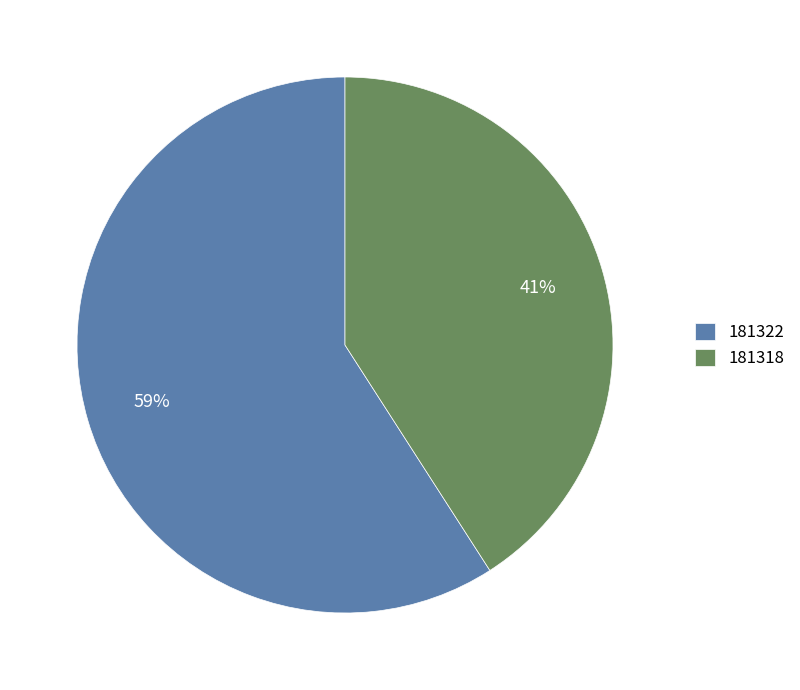

The 181322 slice represents 59% of the pie. True or false?

True